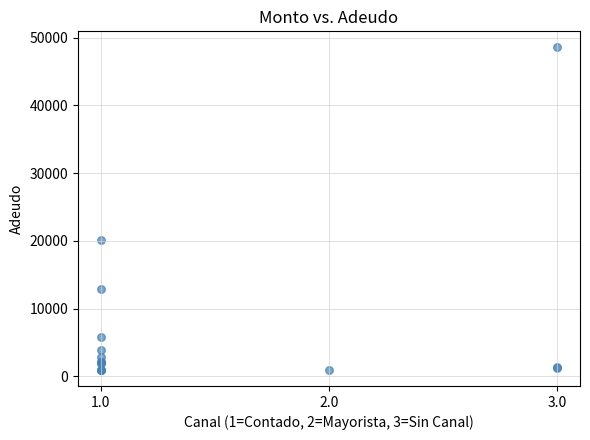

What Y value in the scatter plot is closest to 24762?

20092